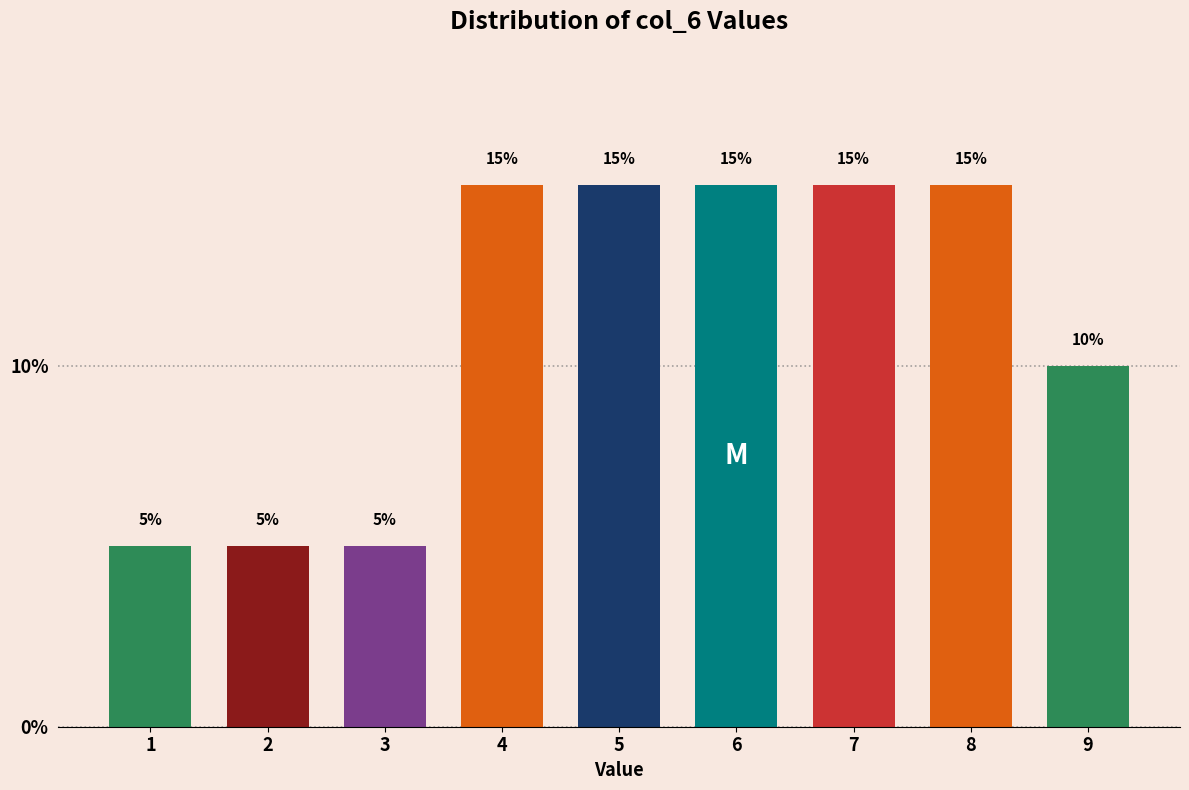

Reading left to right, list all the values displayed in this chart.

1=5	2=5	3=5	4=15	5=15	6=15	7=15	8=15	9=10